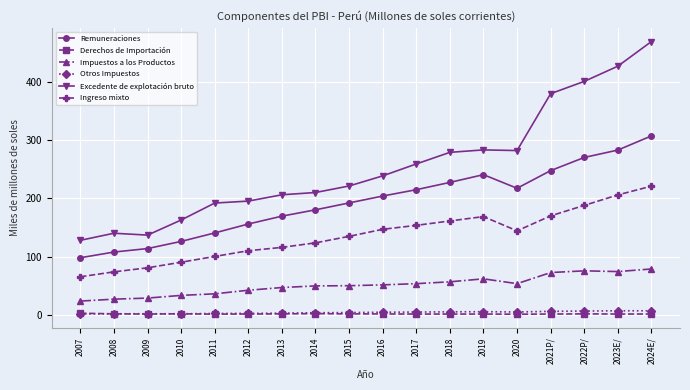

True or false: Impuestos a los Productos and Derechos de Importación intersect in this chart.

False